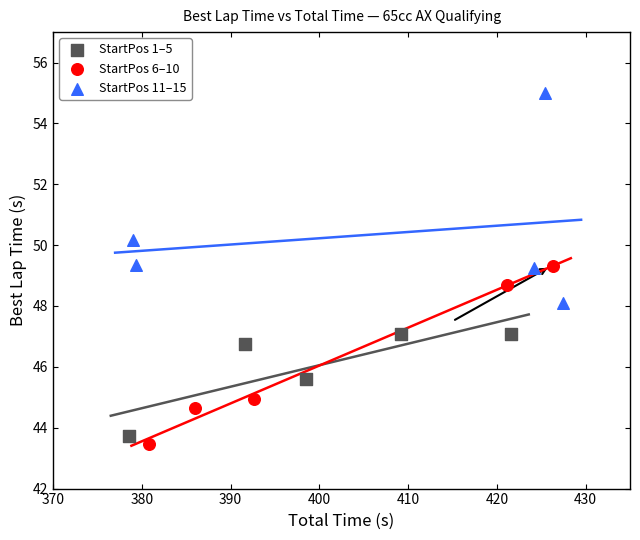

Which series has the widest spread of Y values?

StartPos 11–15